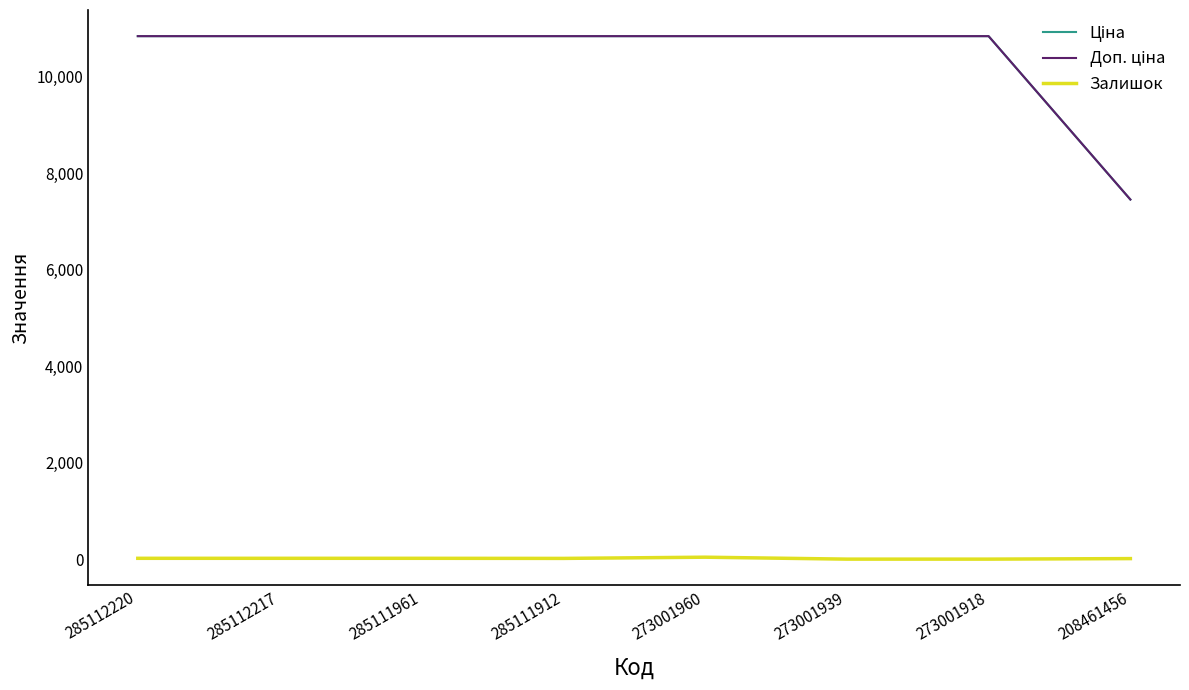

What is the value of the Ціна point at the 5th from the left?

10840.1